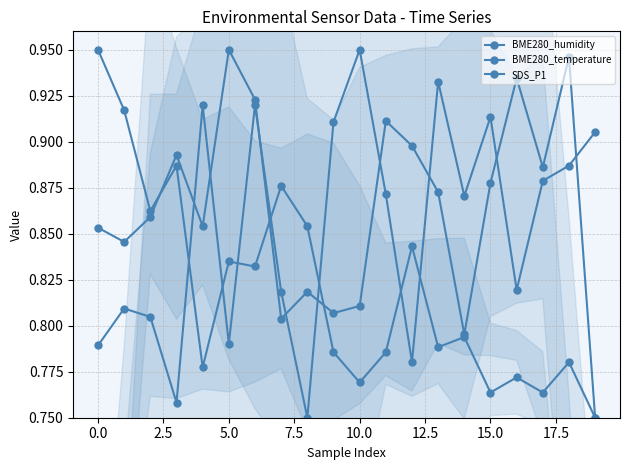

How many lines are shown in the chart?

3